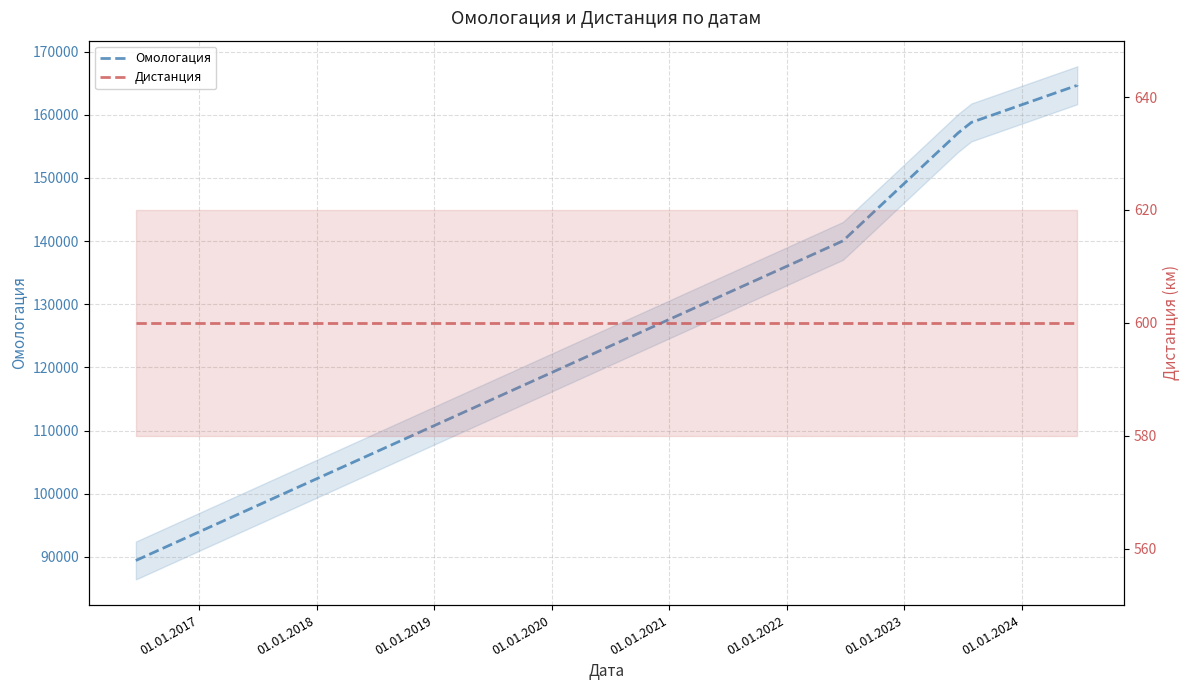

Which series has the widest spread of values?

Омологация